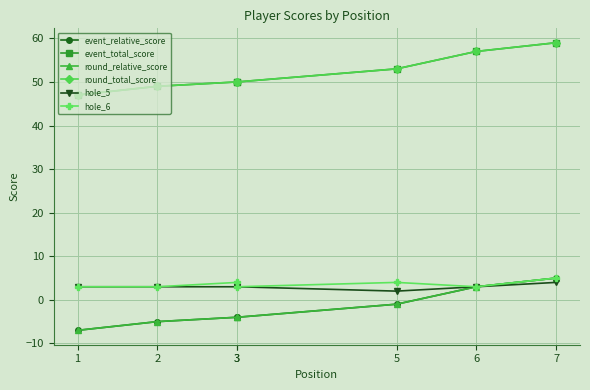

Which label corresponds to the smallest value in the chart?

1